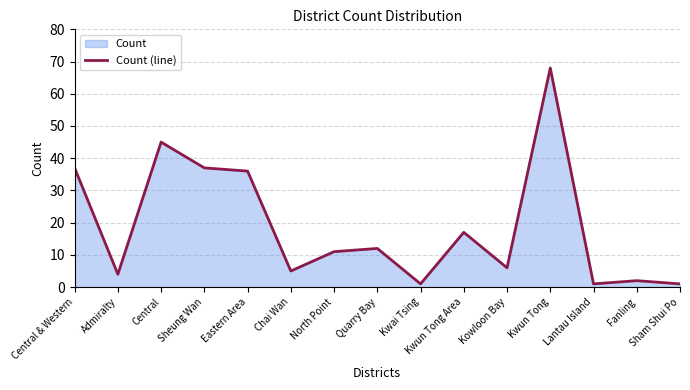

What is the greatest value displayed?

68